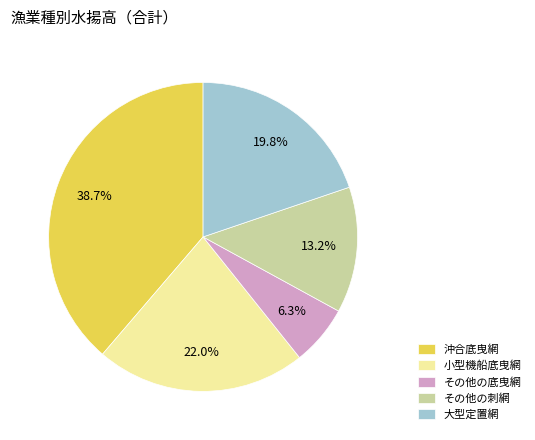

Rank the categories by value from lowest to highest.

その他の底曳網, その他の刺網, 大型定置網, 小型機船底曳網, 沖合底曳網